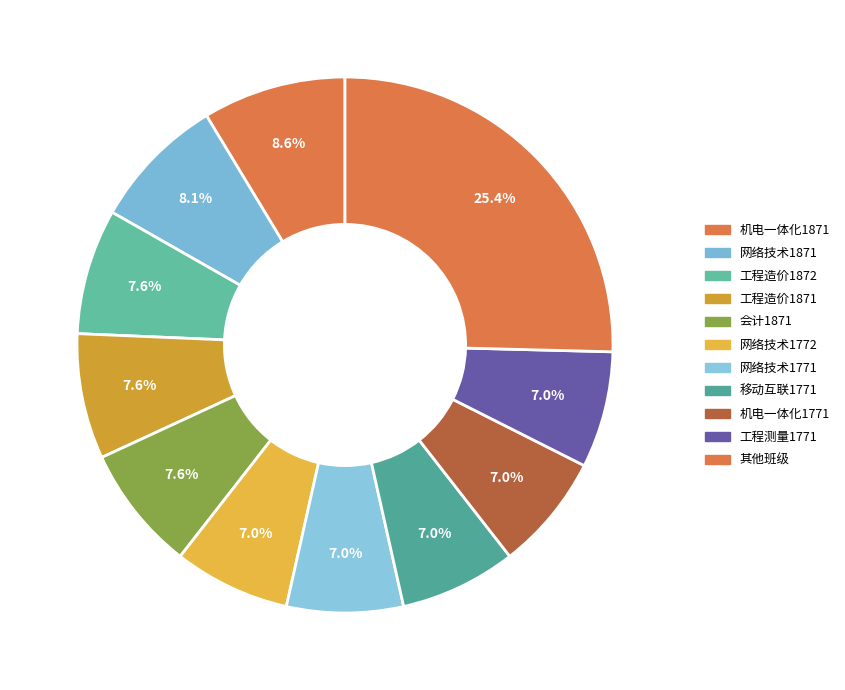

How many slices are in this pie chart?

11